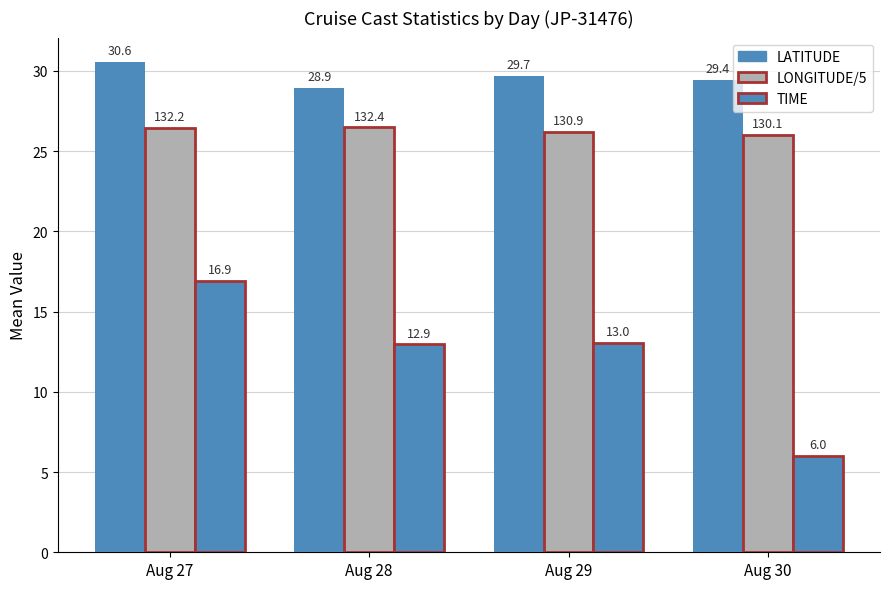

How many bars are there in each group?

3